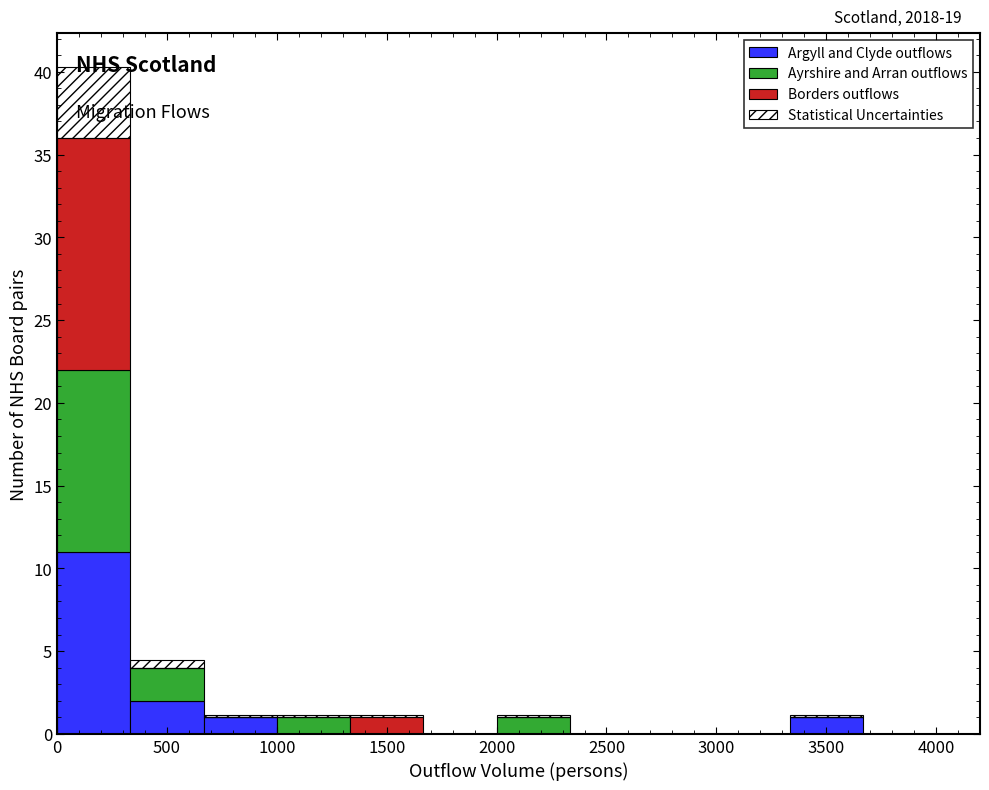

Which range on the x-axis has the tallest stacked bar (by total height)?

0 to 350